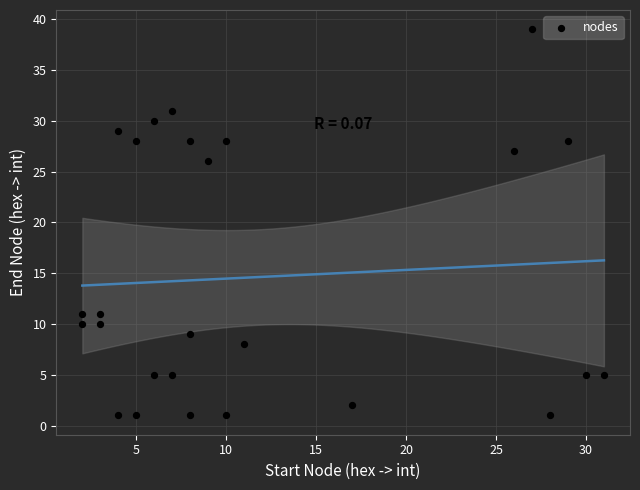

What is the range of X values (max minus min)?

29